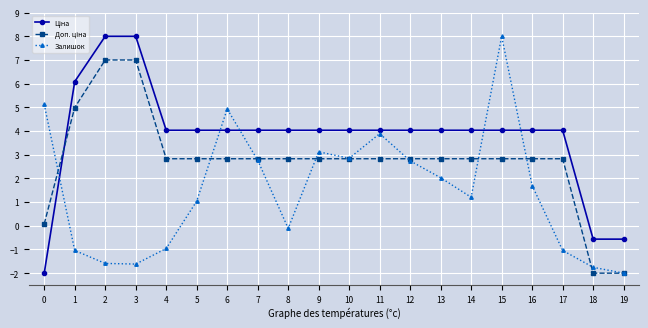

What is the lowest value of the Залишок series?

-2.0